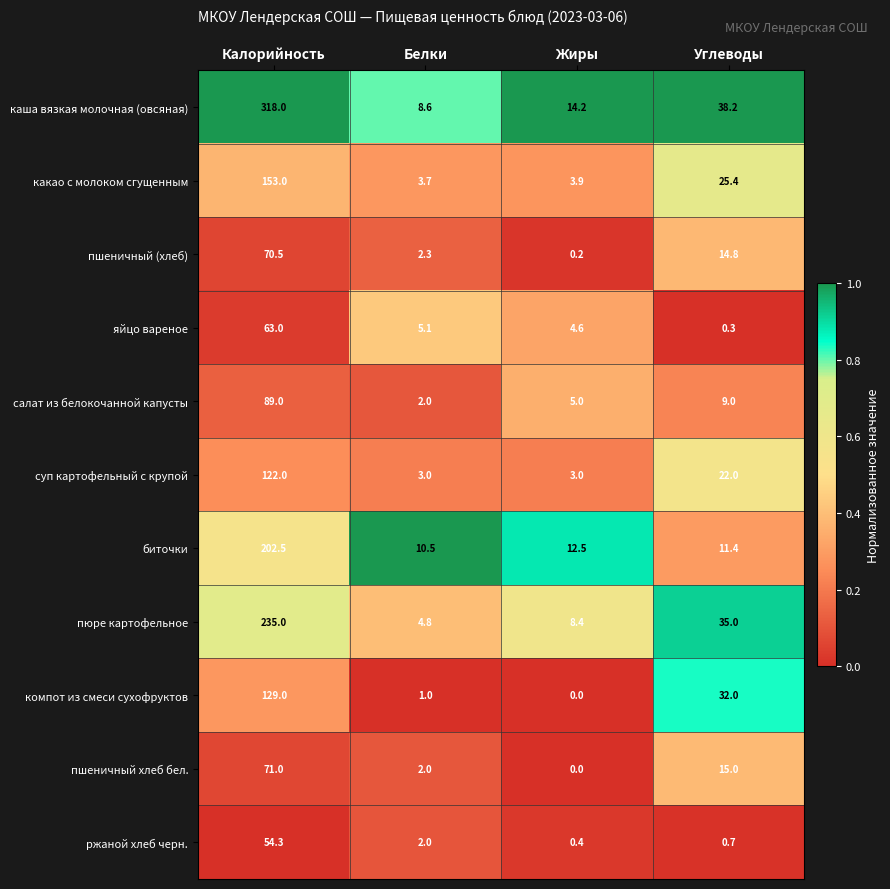

The value of пшеничный хлеб бел. at Белки is 3.5. True or false?

False